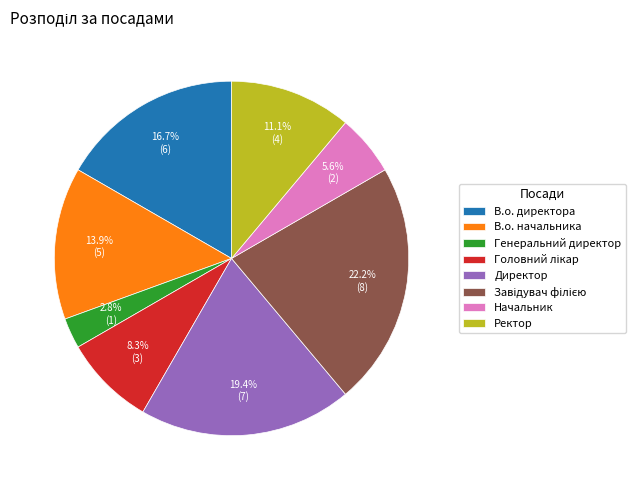

Between Начальник and В.о. директора, which is larger?

В.о. директора